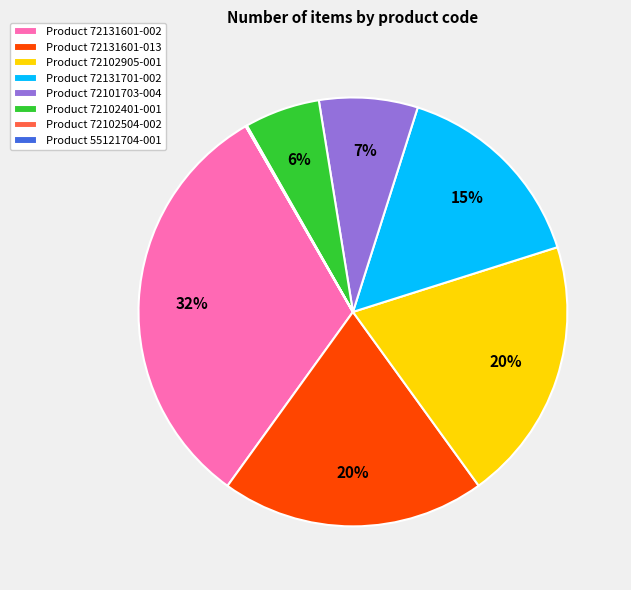

Which slice is the largest?

Product 72131601-002